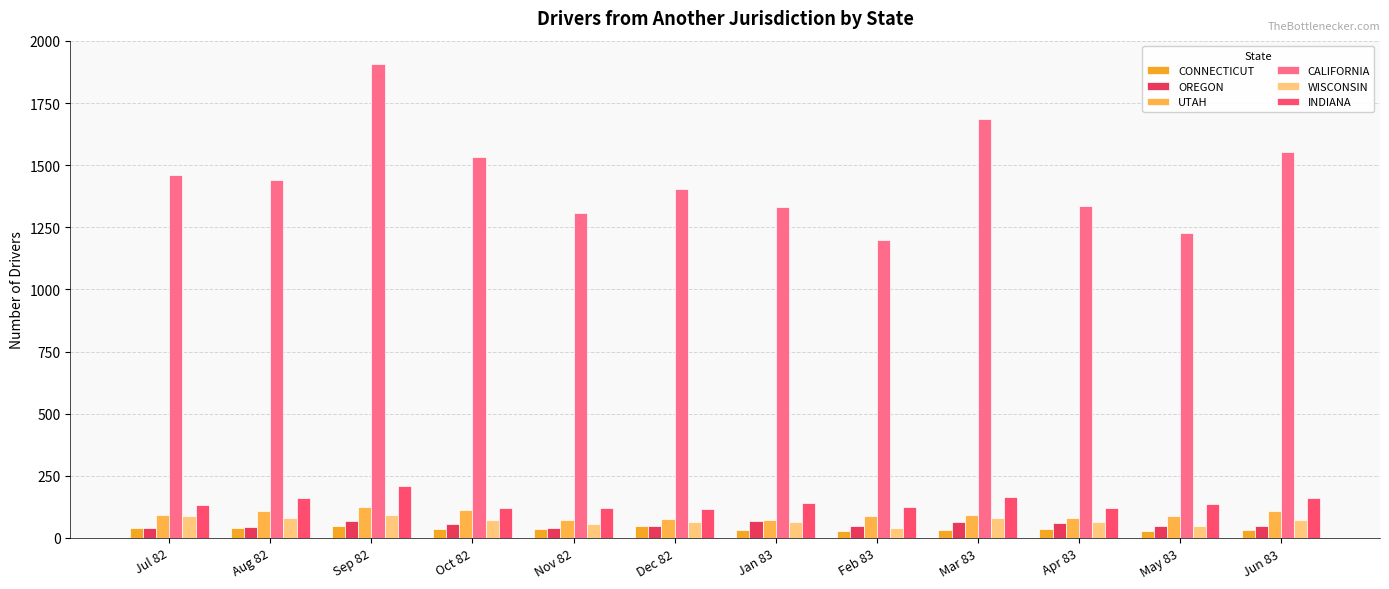

Are the bars horizontal?

No